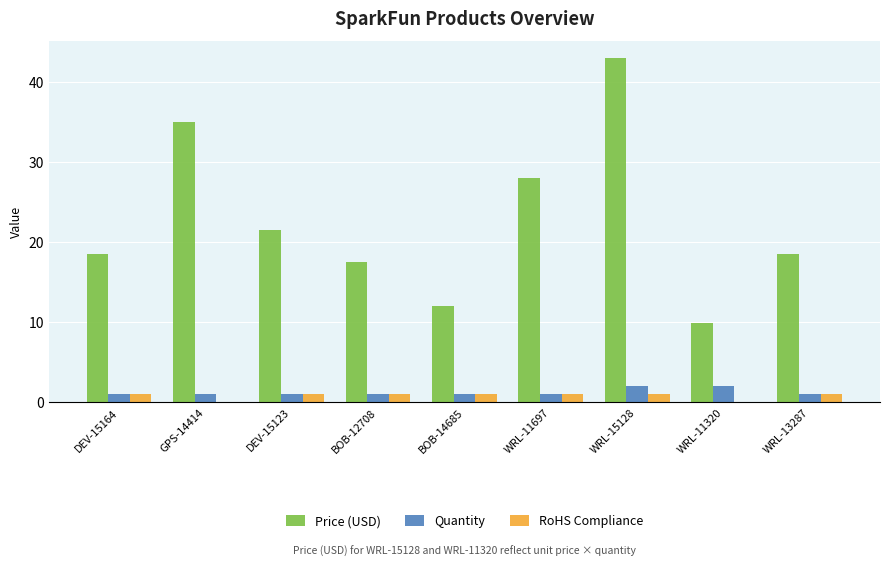

At which label does Price (USD) first exceed 18?

DEV-15164